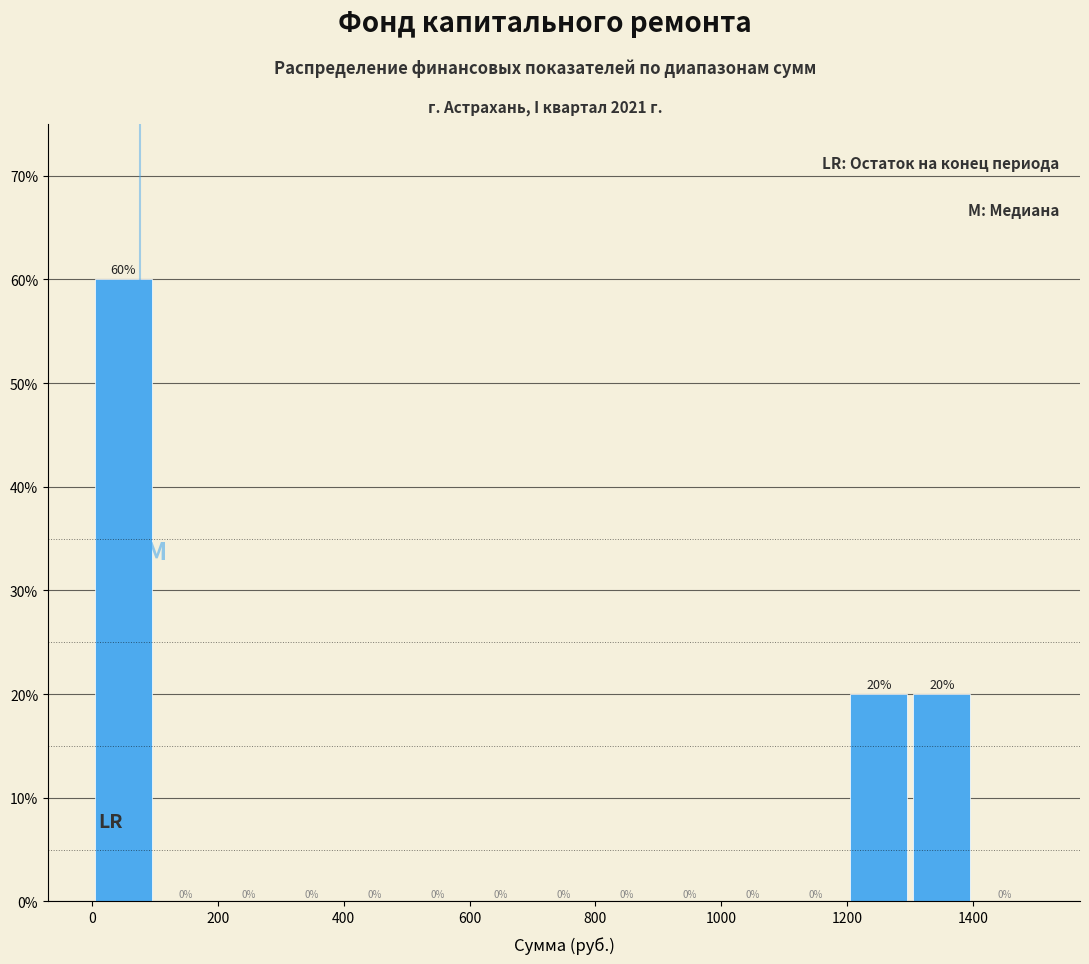

Reading left to right, transcribe this chart: for each bar, give the range it covers on the x-axis and its height.

0 to 100: 60
100 to 200: 0
200 to 300: 0
300 to 400: 0
400 to 500: 0
500 to 600: 0
600 to 700: 0
700 to 800: 0
800 to 900: 0
900 to 1000: 0
1000 to 1100: 0
1100 to 1200: 0
1200 to 1300: 20
1300 to 1400: 20
1400 to 1500: 0